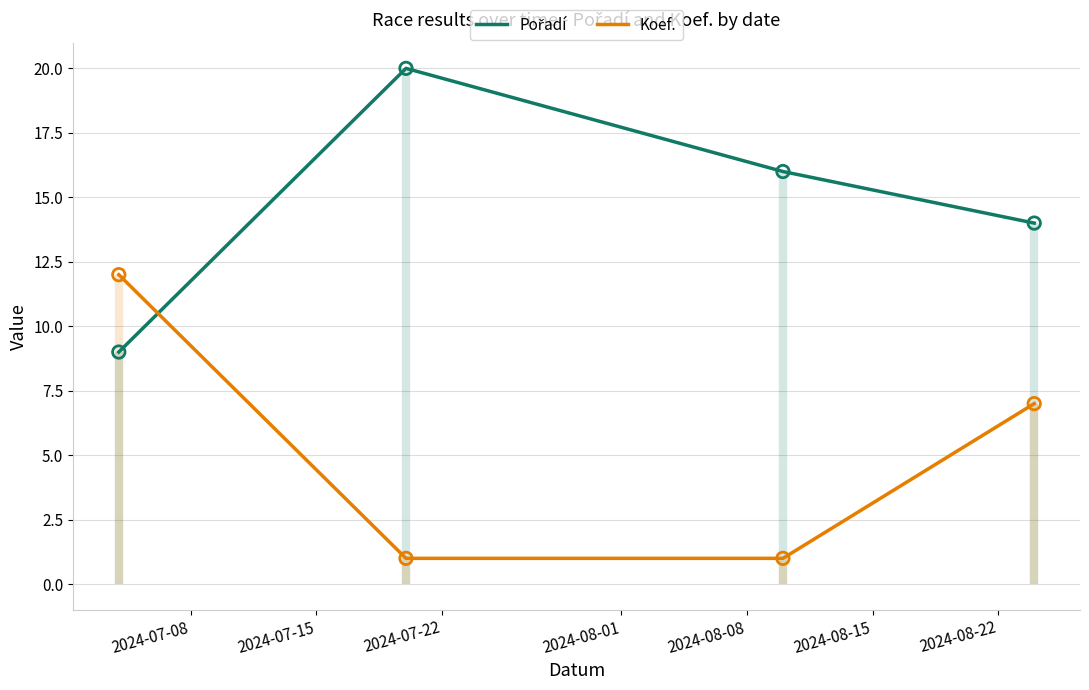

Is the value of Koef. at 2024-08-01 greater than the value of Pořadí at 2024-07-22?

No